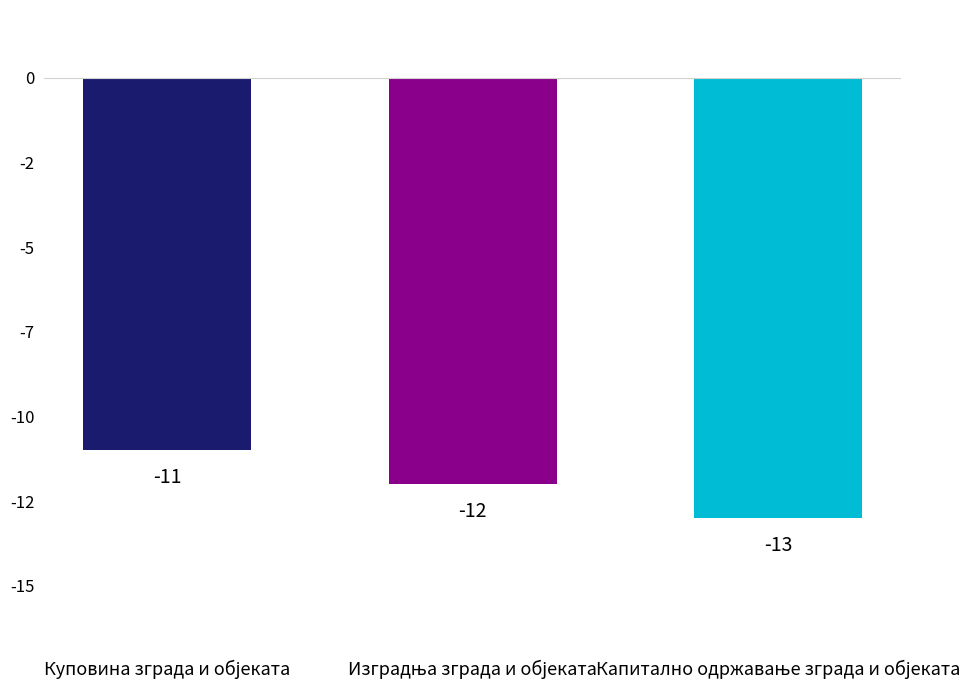

What is the smallest value displayed?

-13